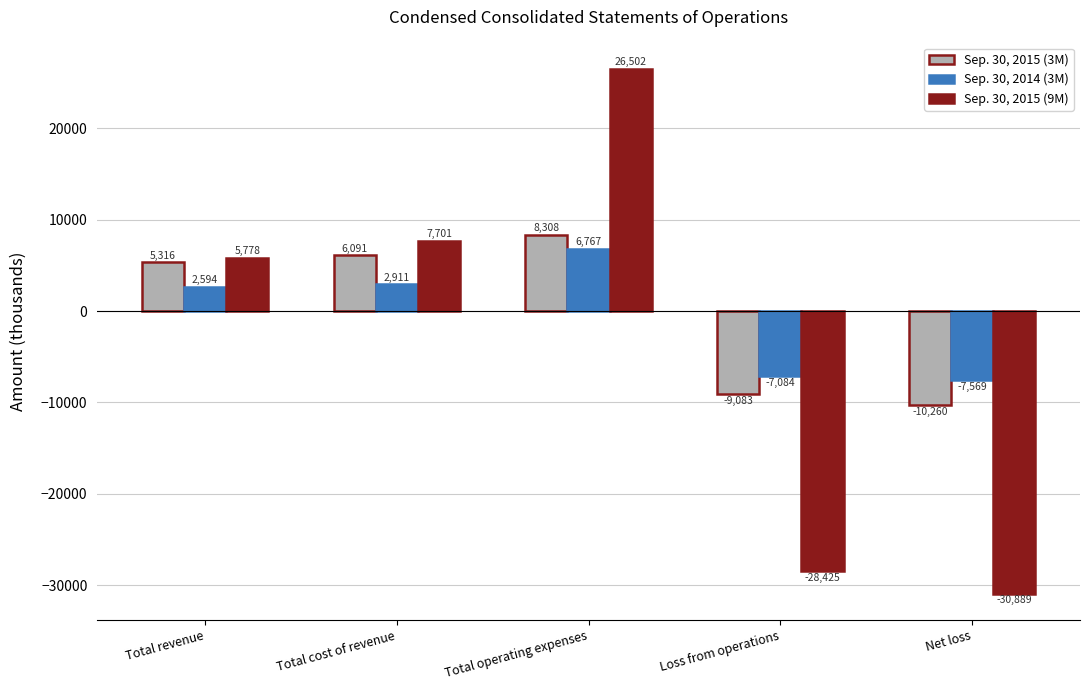

How many values in Sep. 30, 2014 (3M) are below zero?

2